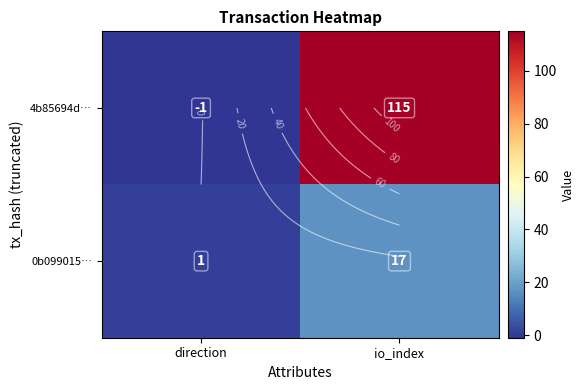

Rank the series by their average value, from lowest to highest.

0b099015…, 4b85694d…